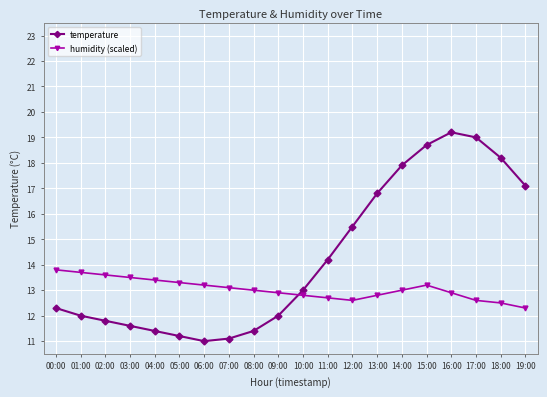

What value does the temperature series have at 14:00?

17.9